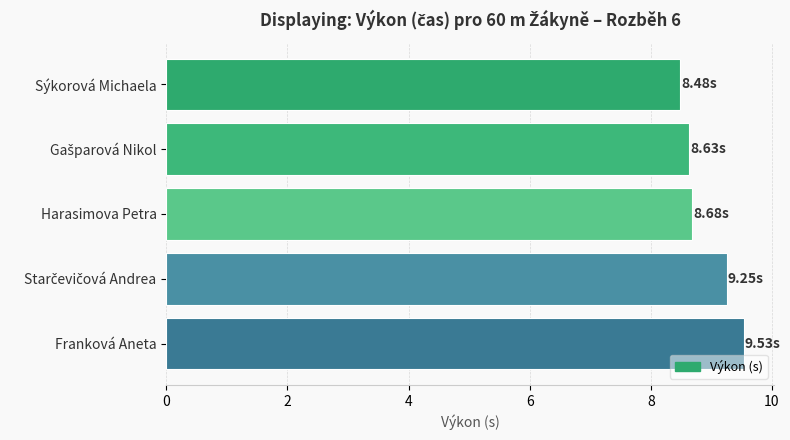

Between Sýkorová Michaela and Franková Aneta, which is larger?

Franková Aneta